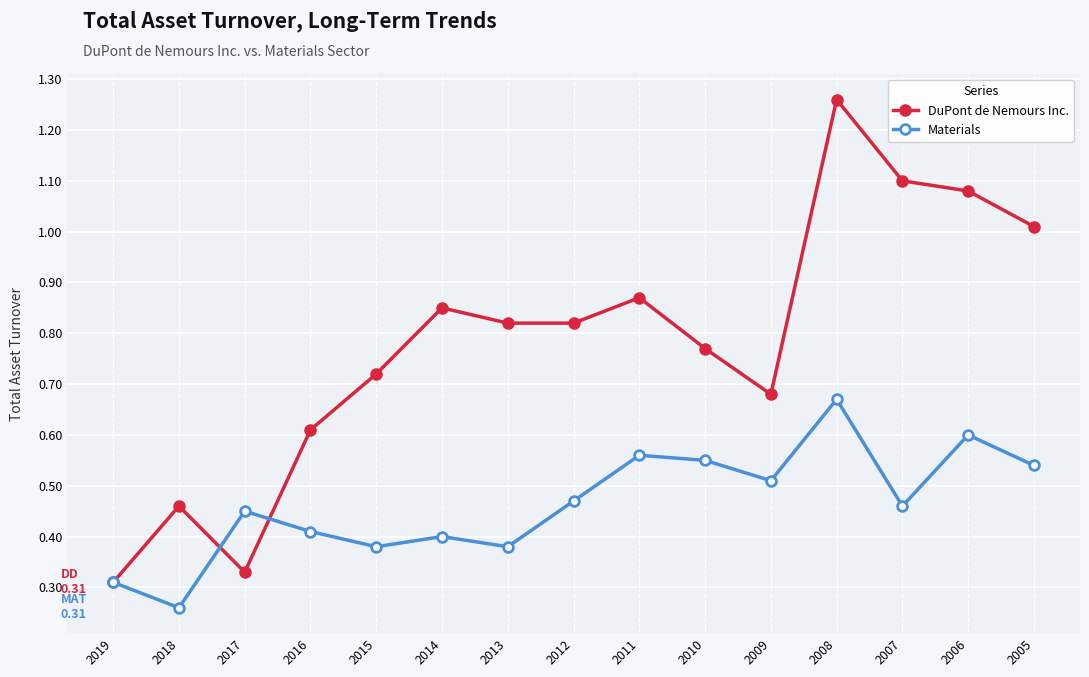

Where is the first local maximum for DuPont de Nemours Inc.?

2018